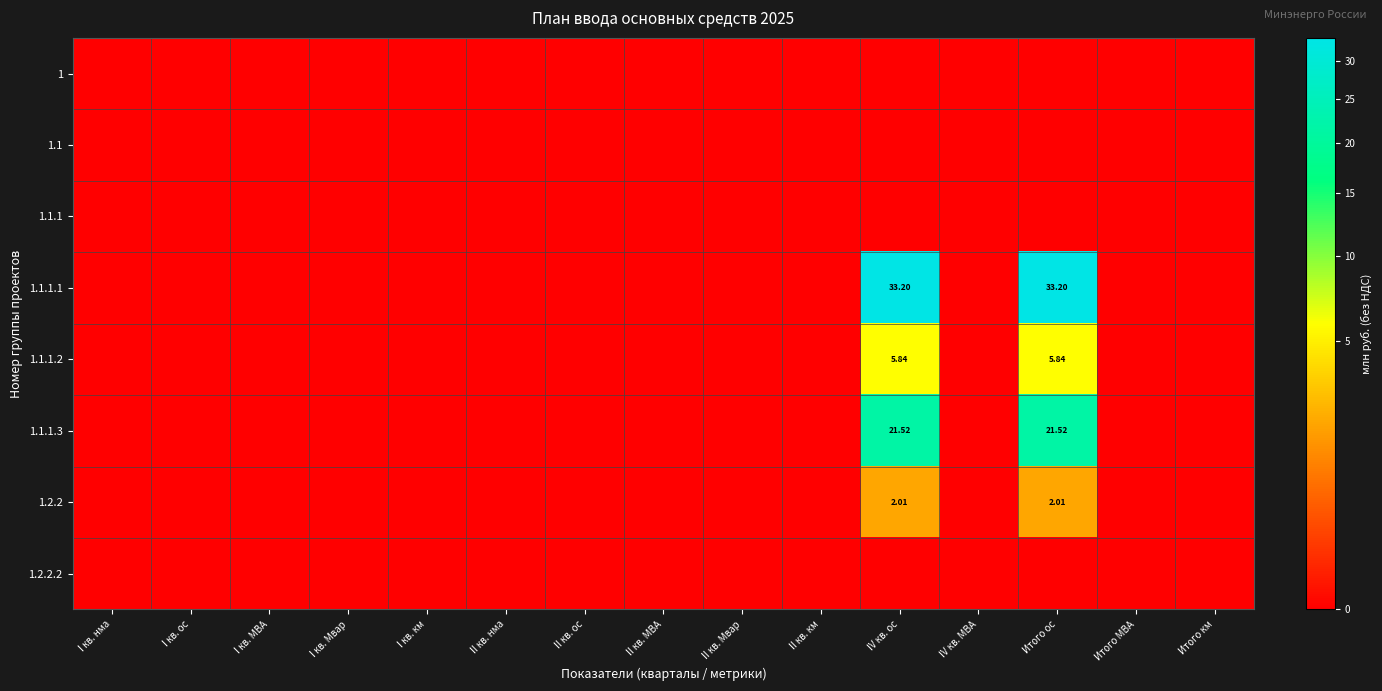

Is the value of 1.1 at I кв. Мвар greater than the value of 1 at II кв. нма?

No